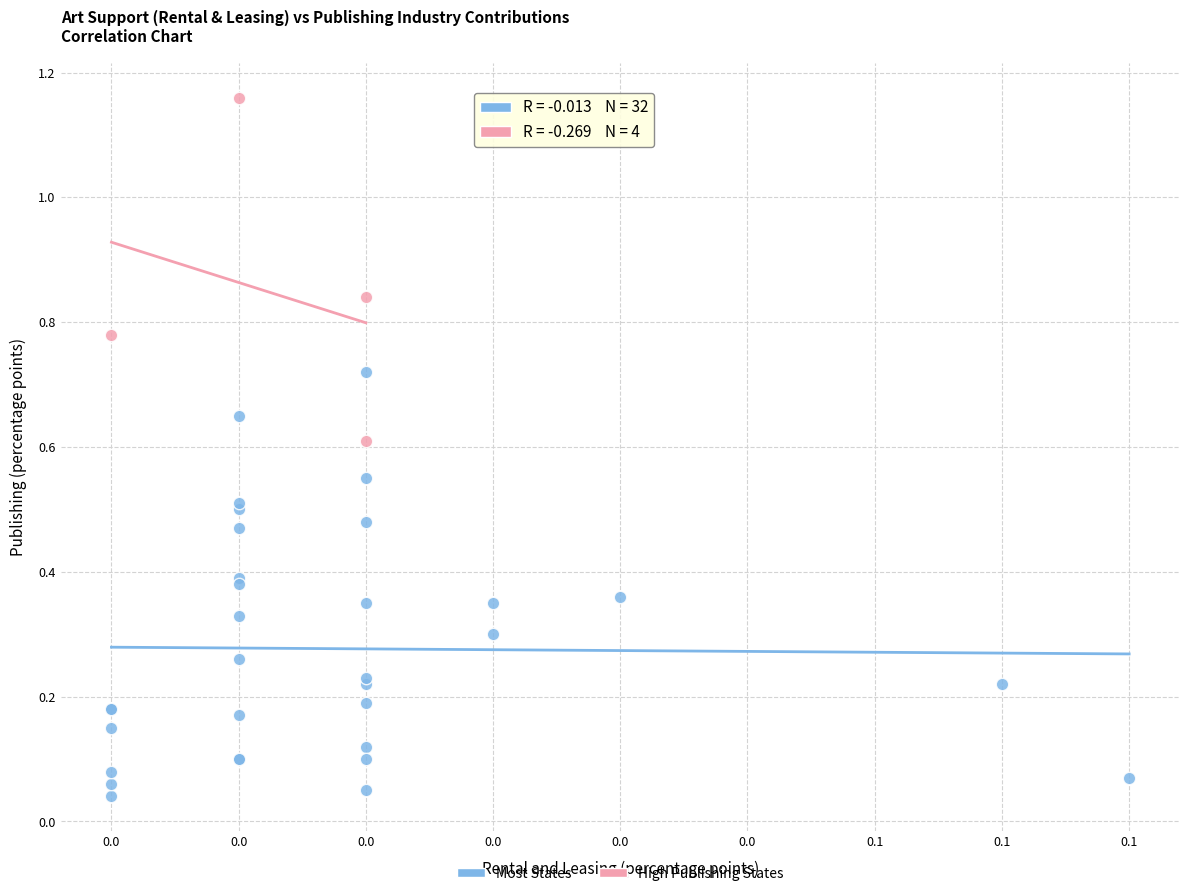

Which series has the widest spread of Y values?

Most States